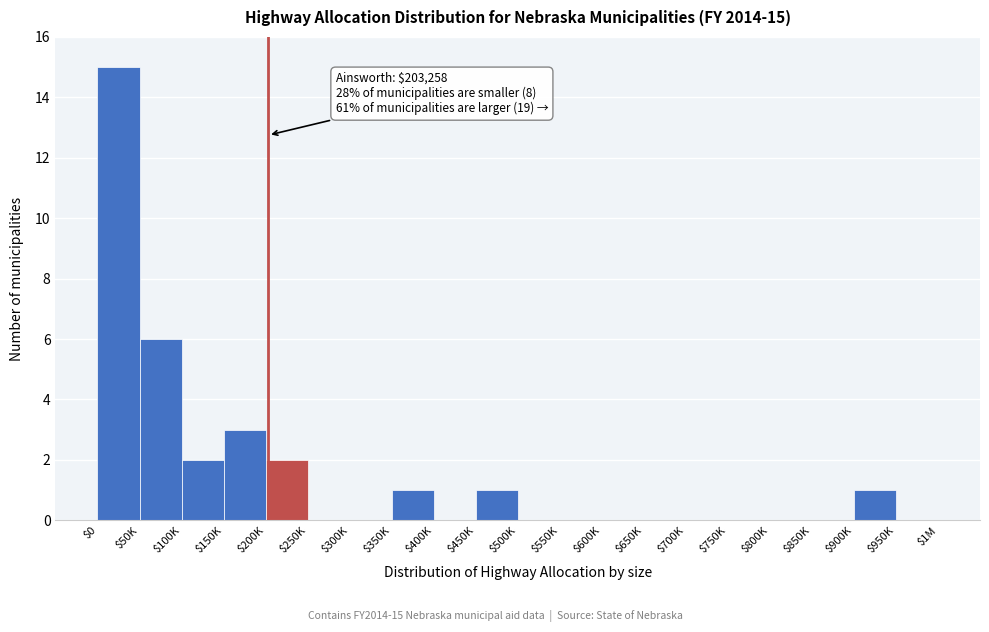

At which label is the value closest to 7?

$50K